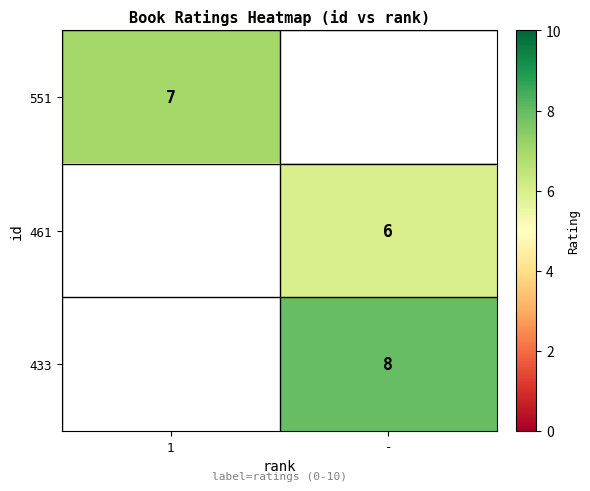

True or false: 433 has a value of 4.8 at -.

False